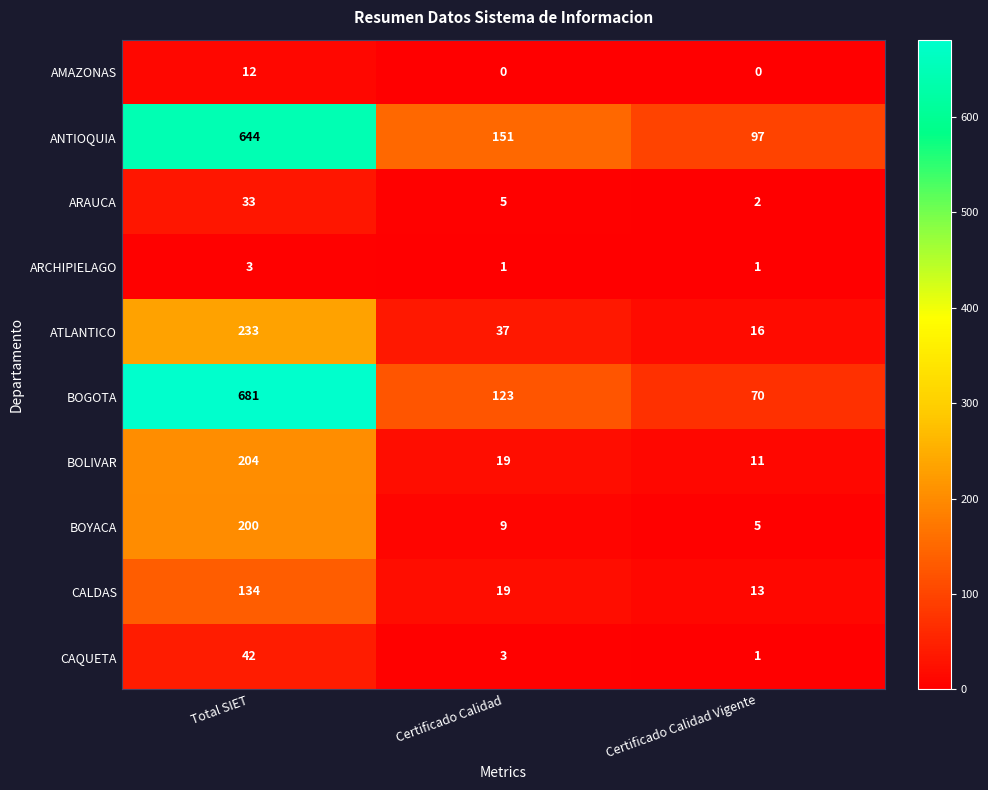

Where does the ARAUCA series first go above 5?

Total SIET